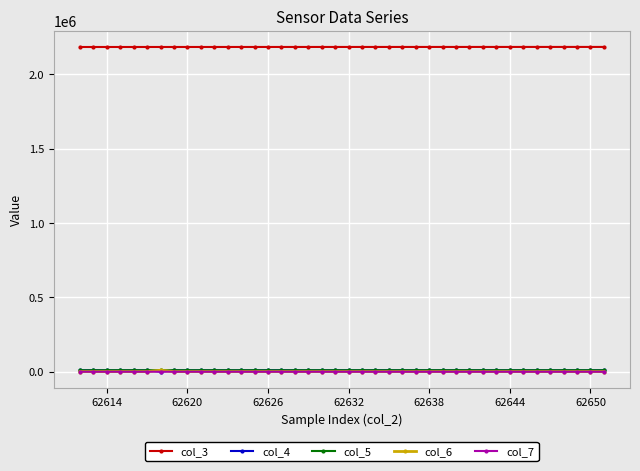

True or false: col_6 has more than 2 points higher than both neighbors.

True